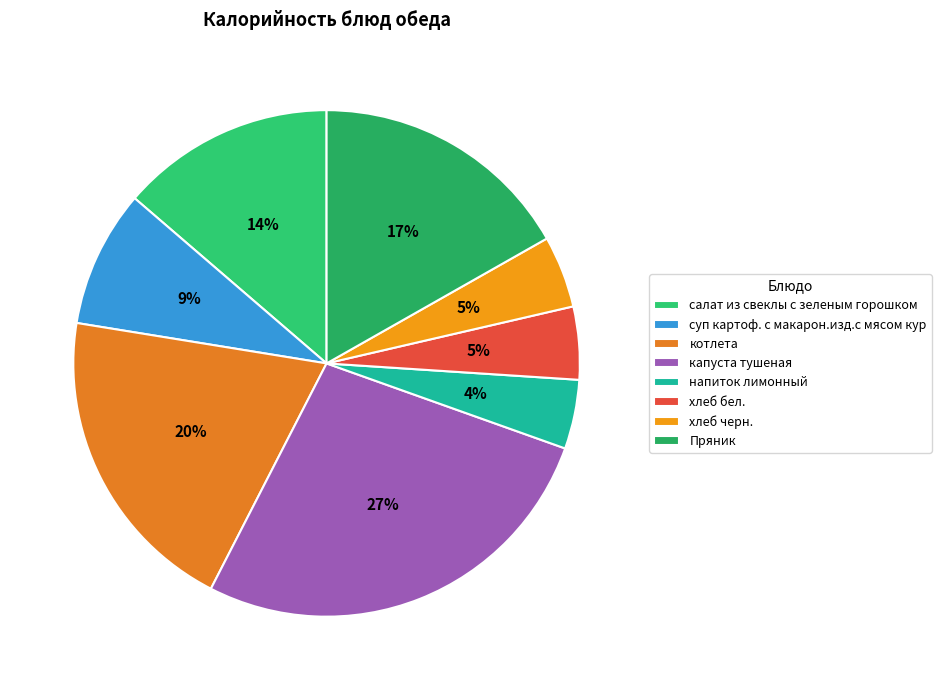

Count the number of slices in the pie.

8